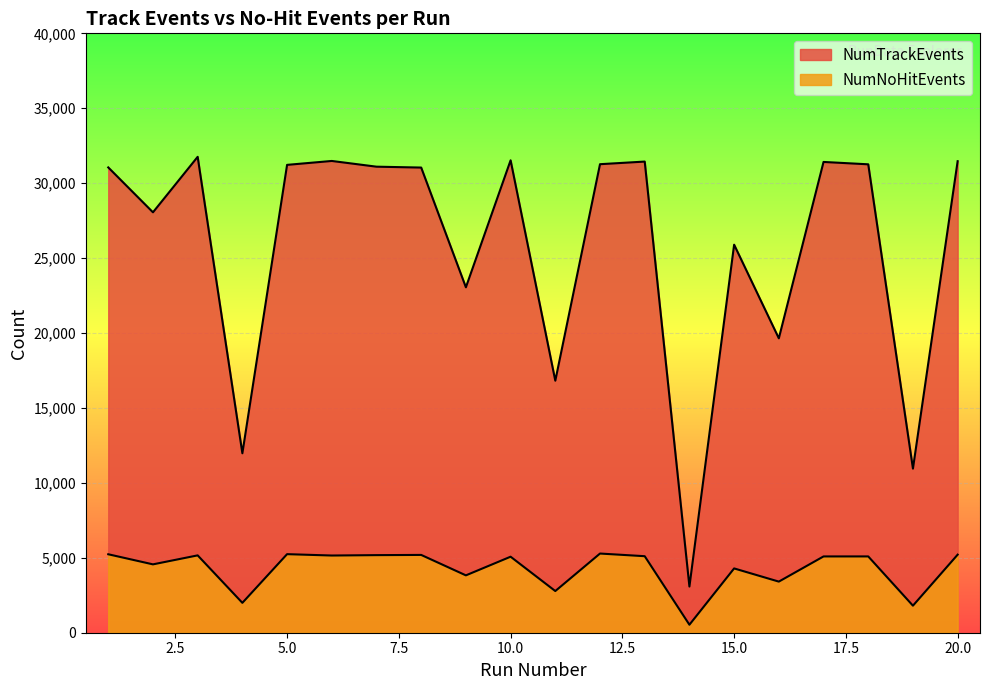

How many lines are shown in the chart?

2